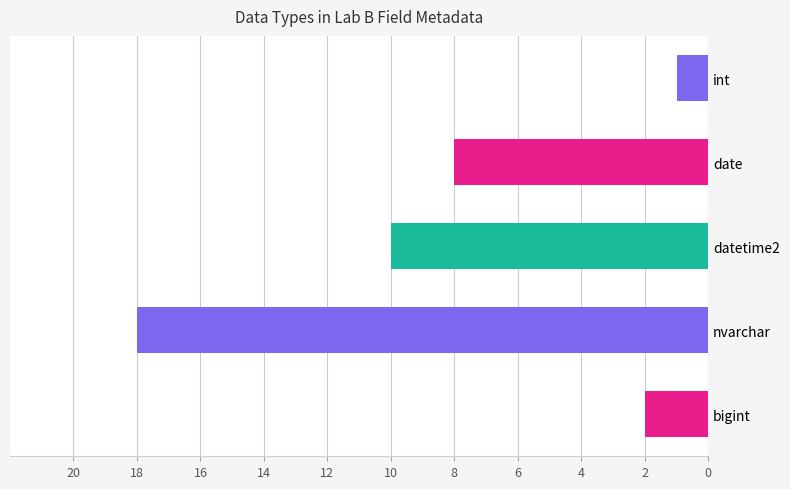

List the series in order of their peak value, lowest first.

int, bigint, date, datetime2, nvarchar